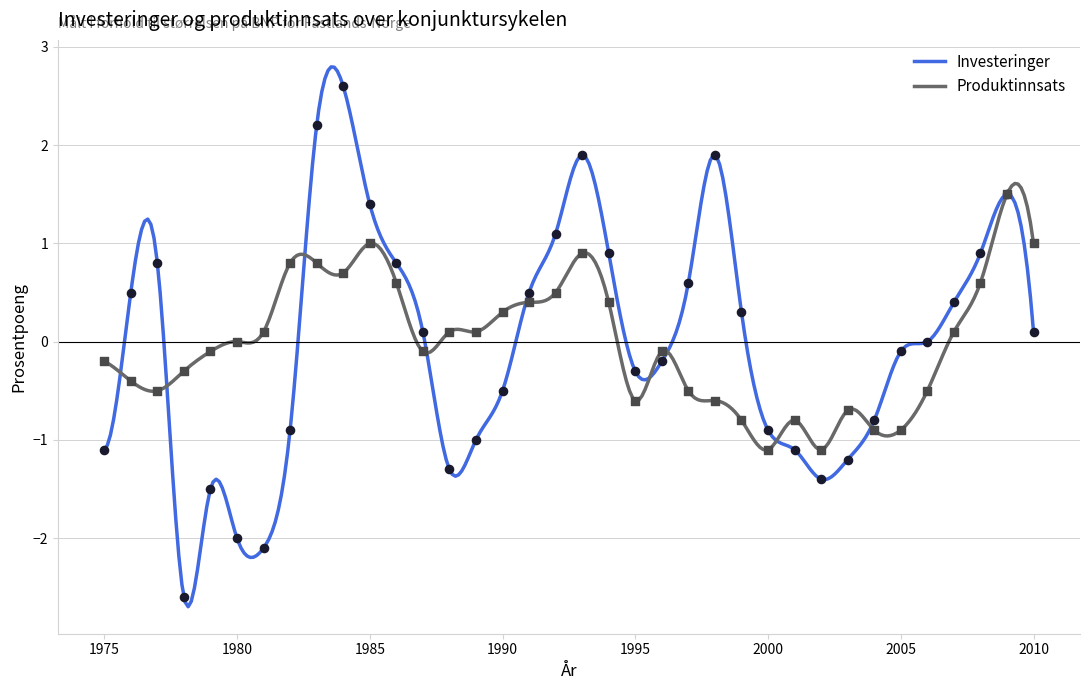

What are all the series names shown in the legend?

Investeringer, Produktinnsats